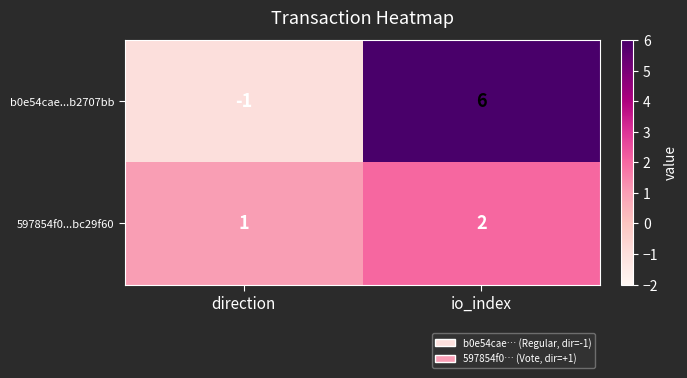

Reading left to right, what are all the values shown in this chart?

b0e54cae...b2707bb: -1	6
597854f0...bc29f60: 1	2